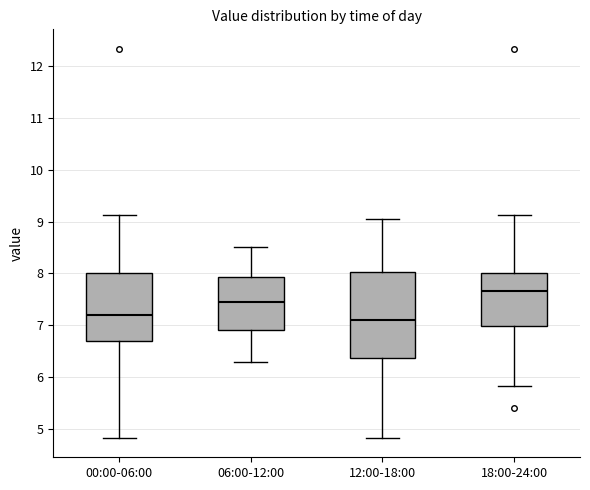

Reading left to right, read every box against the y-axis: the position of its median line, the range the box covers, and the ends of its whiskers. The values are not printed on the chart, so give them approximately, as read against the axis.

00:00-06:00: median 7.2, box 6.7 to 8.0, whiskers 4.8 to 9.1
06:00-12:00: median 7.5, box 6.9 to 7.9, whiskers 6.3 to 8.5
12:00-18:00: median 7.1, box 6.4 to 8.0, whiskers 4.8 to 9.1
18:00-24:00: median 7.7, box 7.0 to 8.0, whiskers 5.8 to 9.1